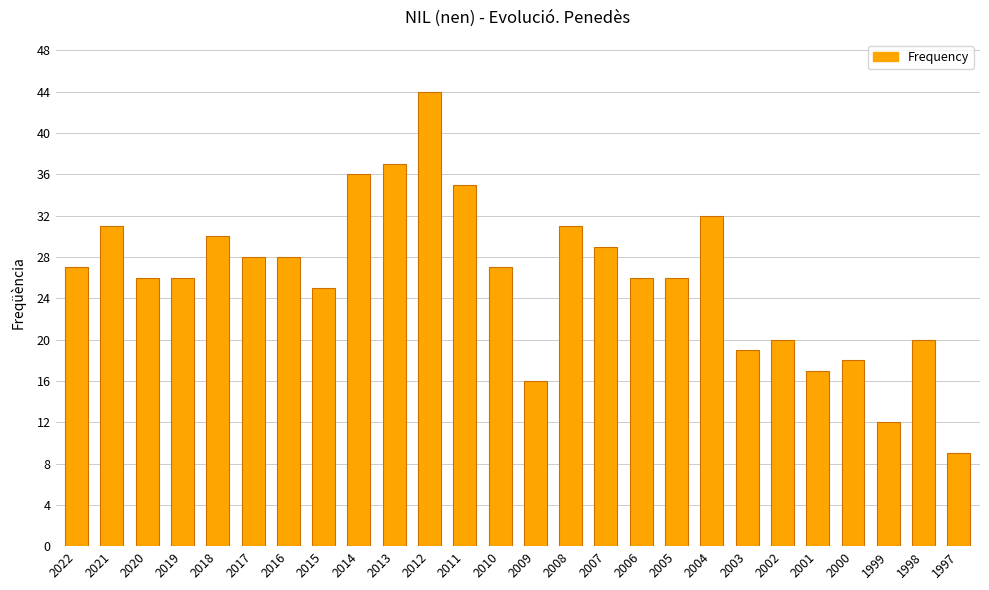

Count the number of data series in this chart.

1